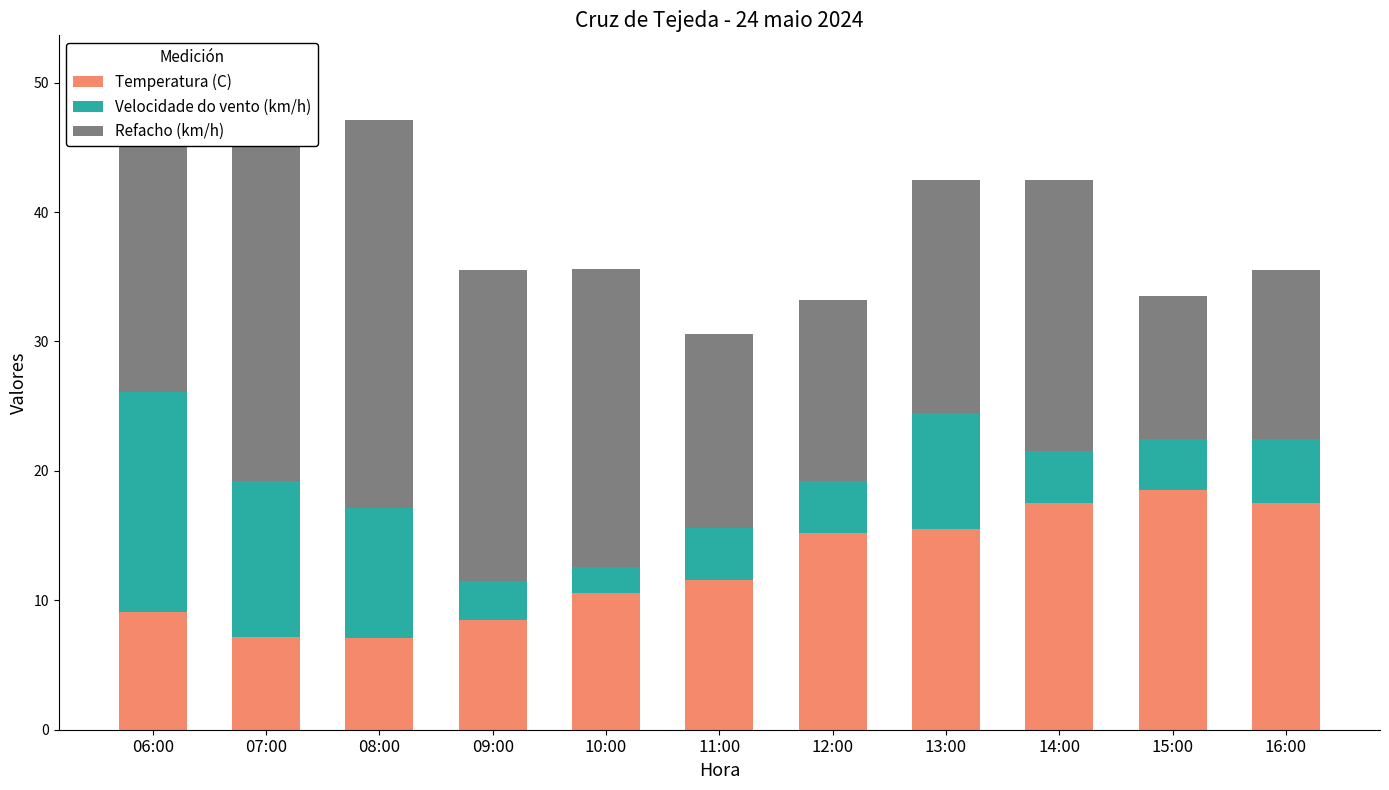

What is the lowest value of the Temperatura (C) series?

7.1